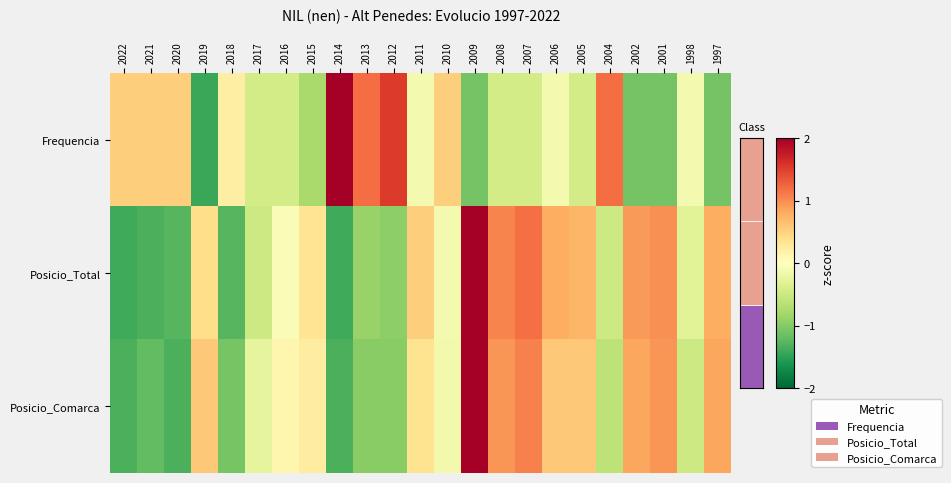

Which label corresponds to the smallest value in the chart?

2019